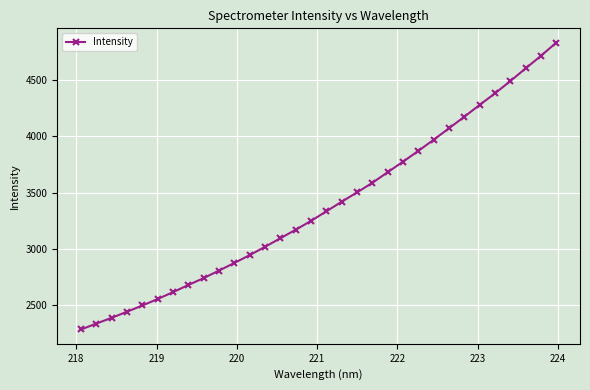

Reading left to right, what are all the values shown in this chart?

2287.0	2339.3	2390.4	2444.4	2499.4	2557.0	2618.0	2681.2	2742.7	2809.2	2876.6	2946.1	3019.8	3095.5	3171.1	3249.5	3334.0	3419.1	3501.8	3586.6	3680.6	3773.9	3869.4	3968.1	4069.7	4171.9	4276.5	4378.8	4487.5	4599.8	4711.2	4827.8